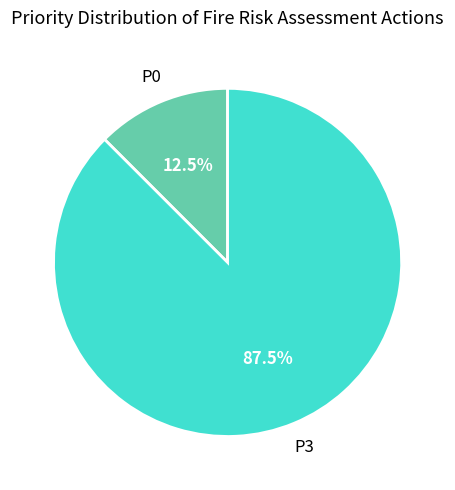

Is there any slice that represents more than half of the pie?

Yes